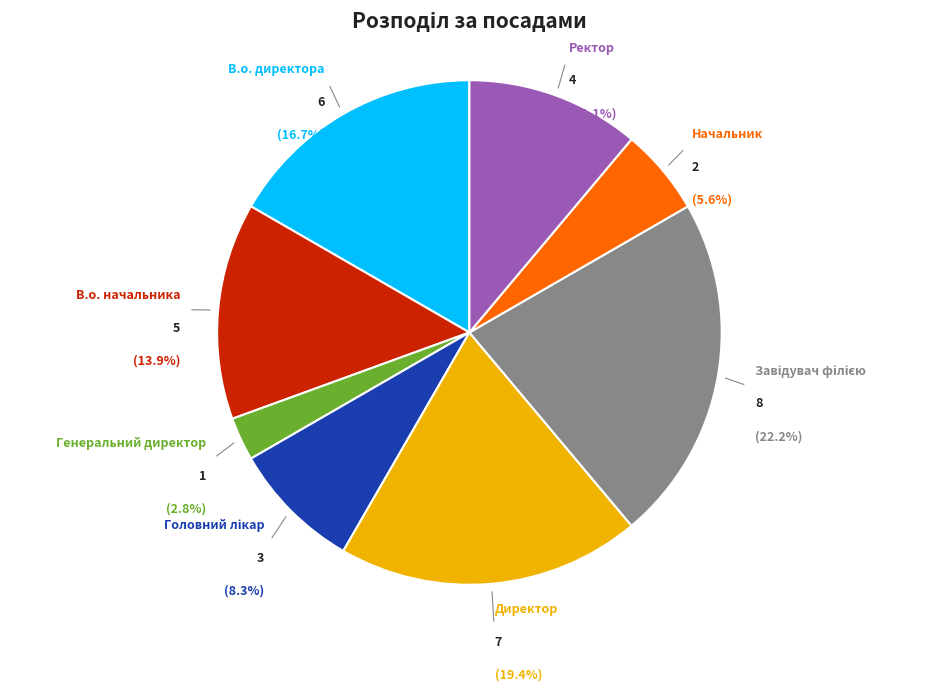

The Директор slice represents 25% of the pie. True or false?

False